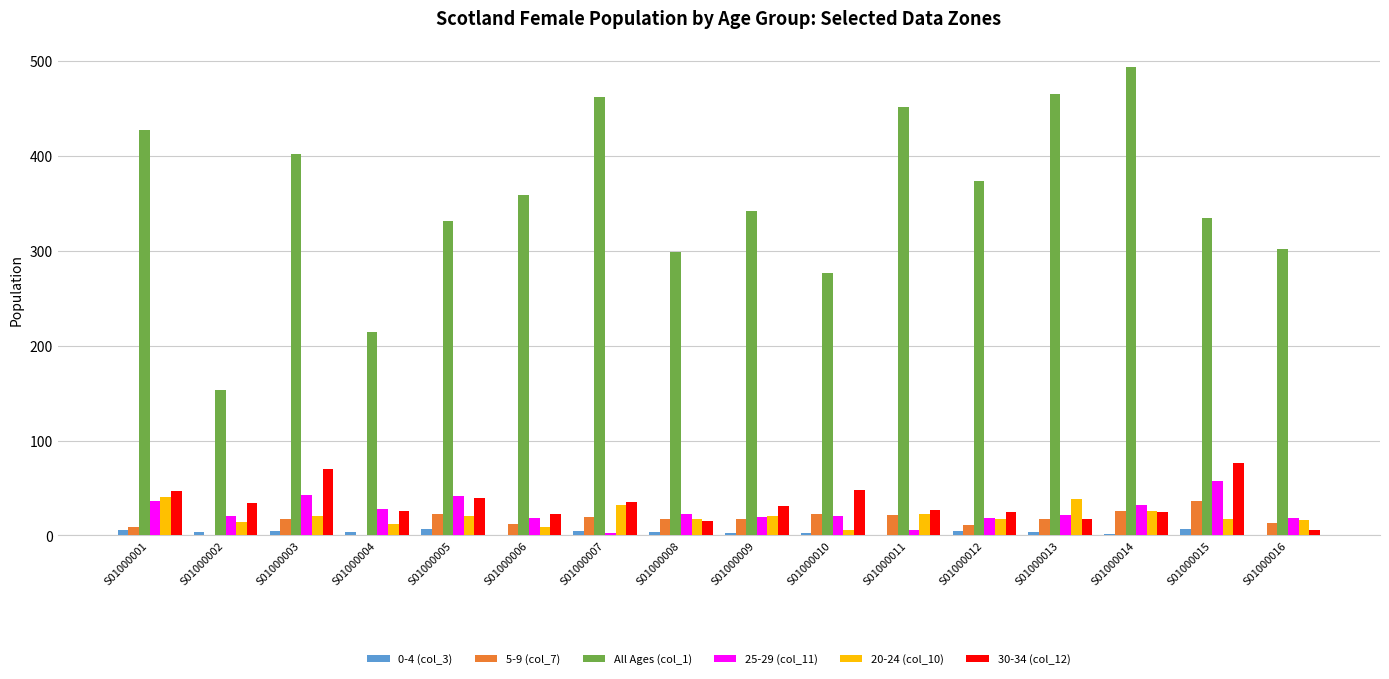

Which series has the largest total across all categories?

All Ages (col_1)